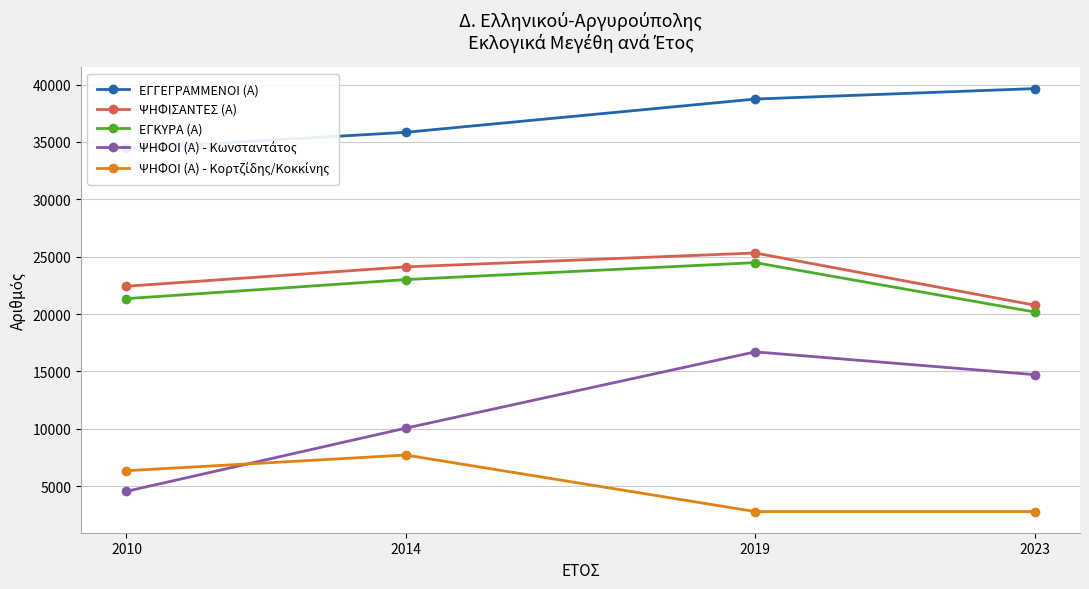

The ΕΓΓΕΓΡΑΜΜΕΝΟΙ (Α) series shows 39648 at 2023. True or false?

True